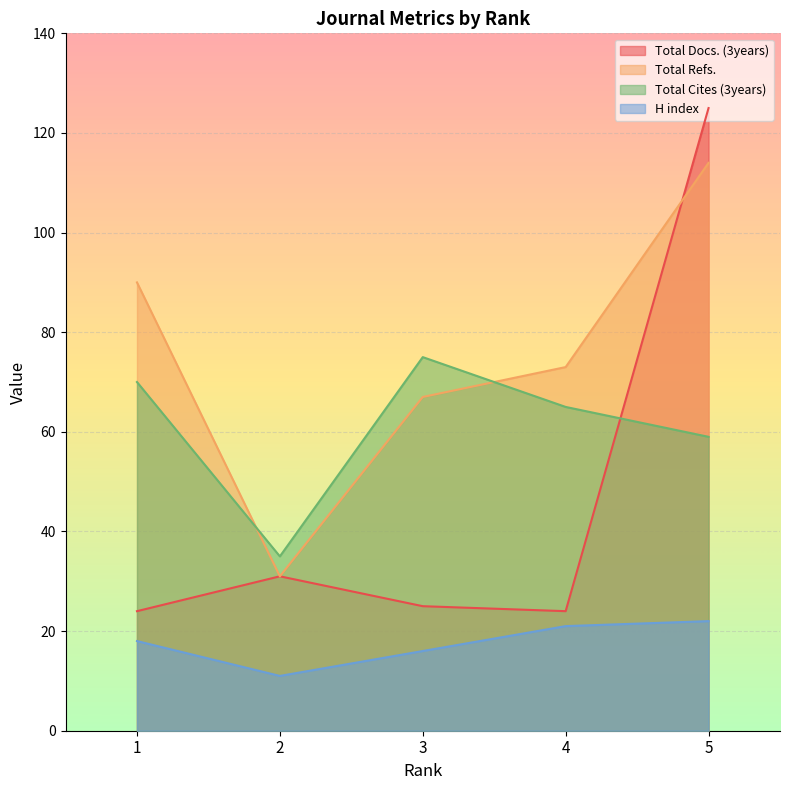

Reading right to left, extract all data points from this chart.

Total Docs. (3years): 125	24	25	31	24
Total Refs.: 114	73	67	31	90
Total Cites (3years): 59	65	75	35	70
H index: 22	21	16	11	18